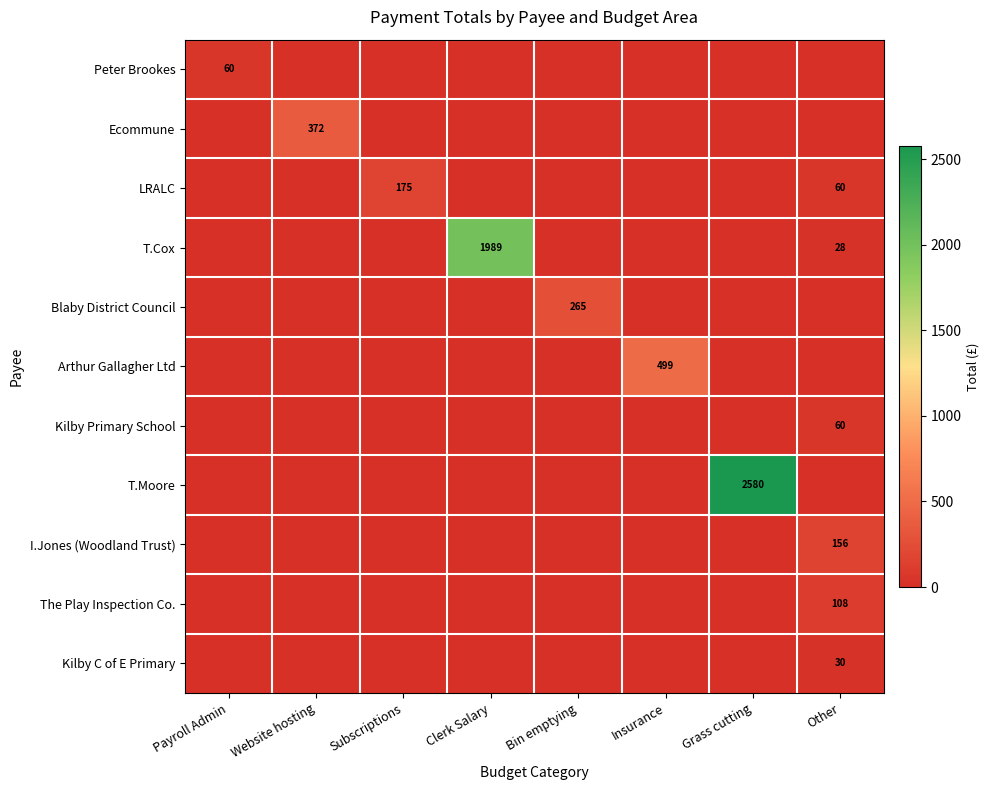

Between Other and Clerk Salary, which is larger?

Other